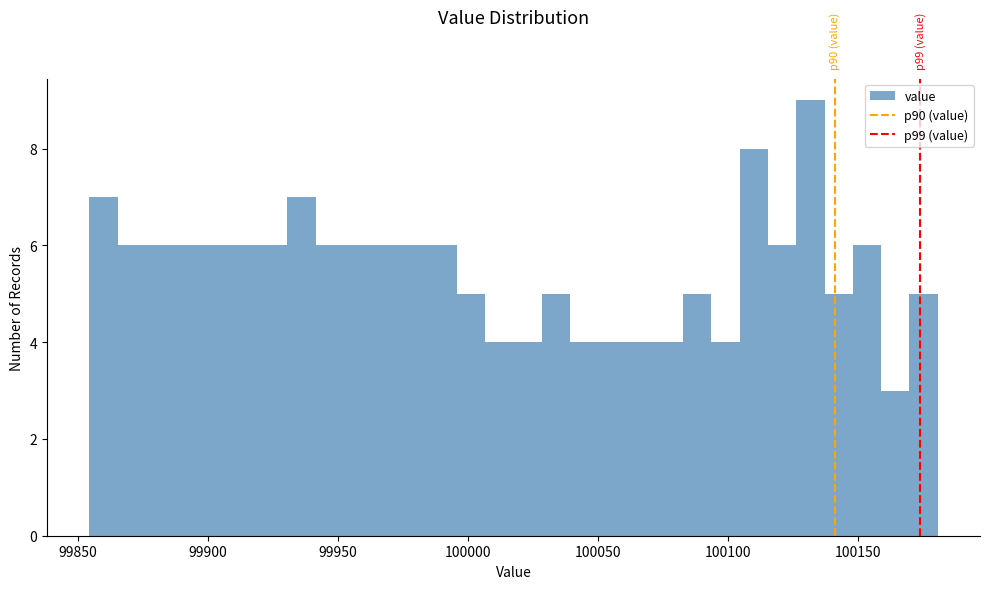

Around what value on the x-axis is the tallest bar? Give the approximate position of its centre, as read against the axis.

100130